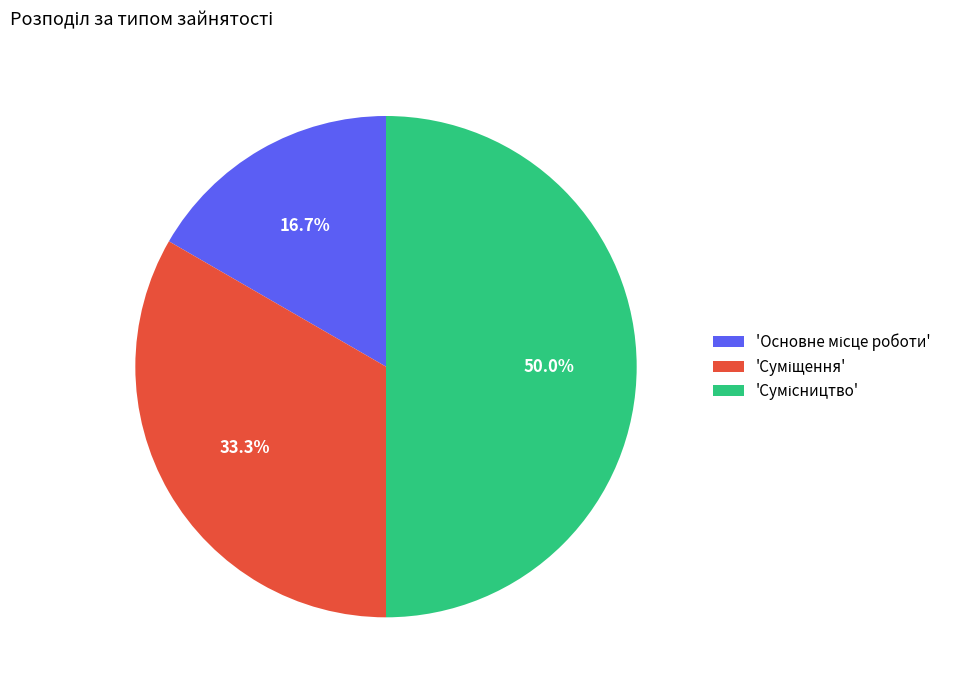

How many segments does this pie chart have?

3